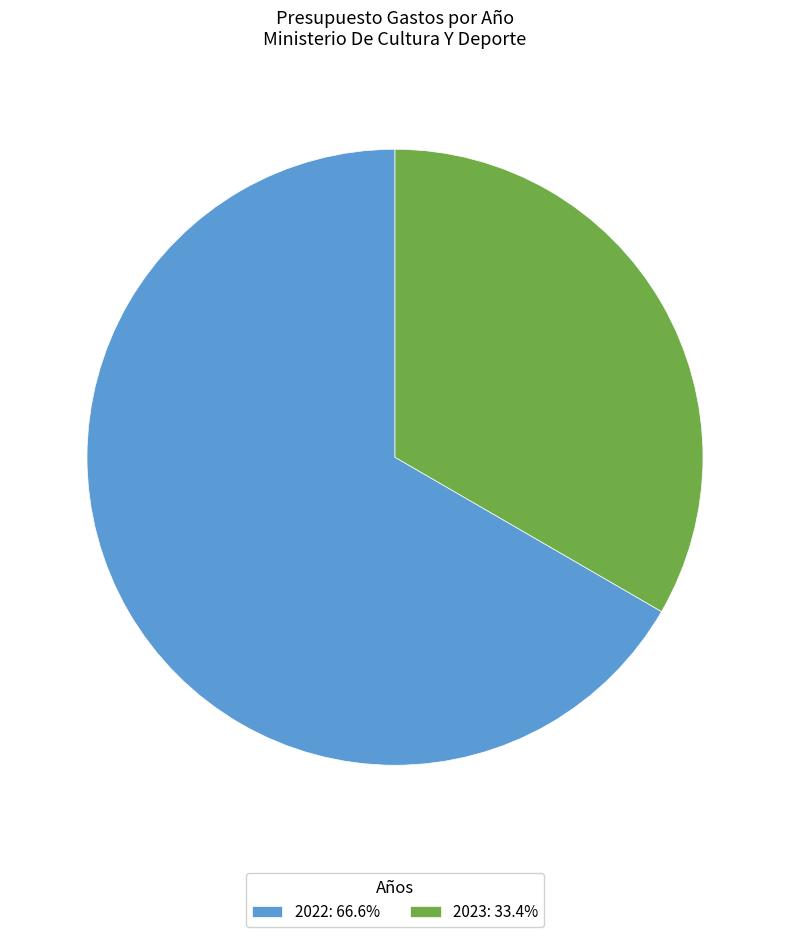

Approximately how many times larger is the value at 2022: 66.6% compared to 2023: 33.4%?

2.0